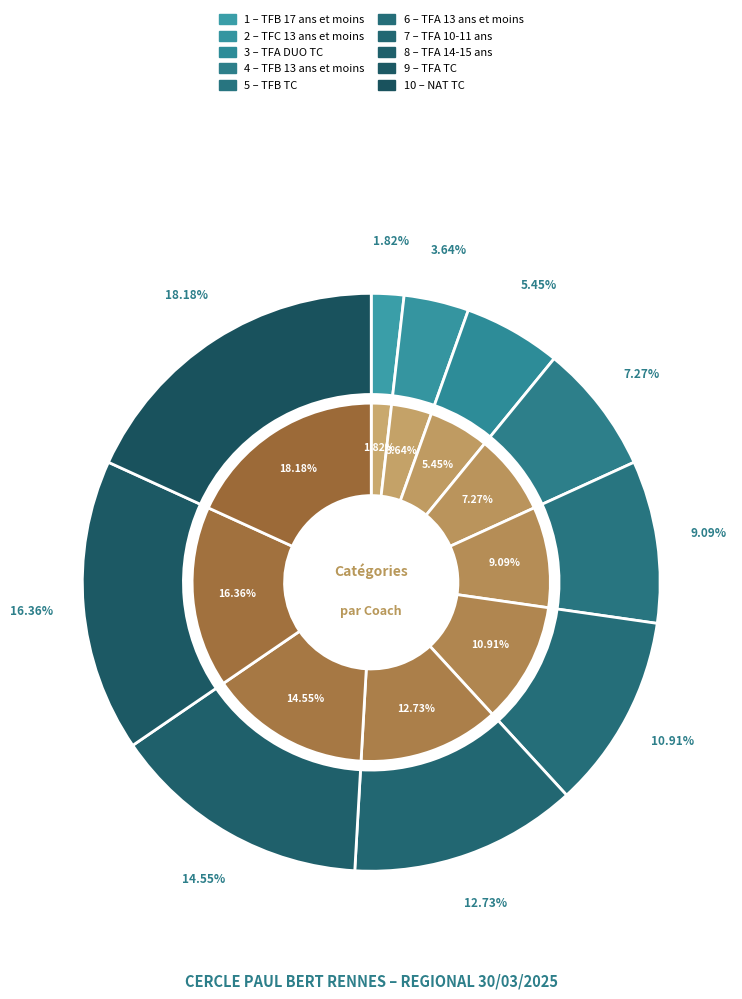

Which slice is the largest?

NAT TC